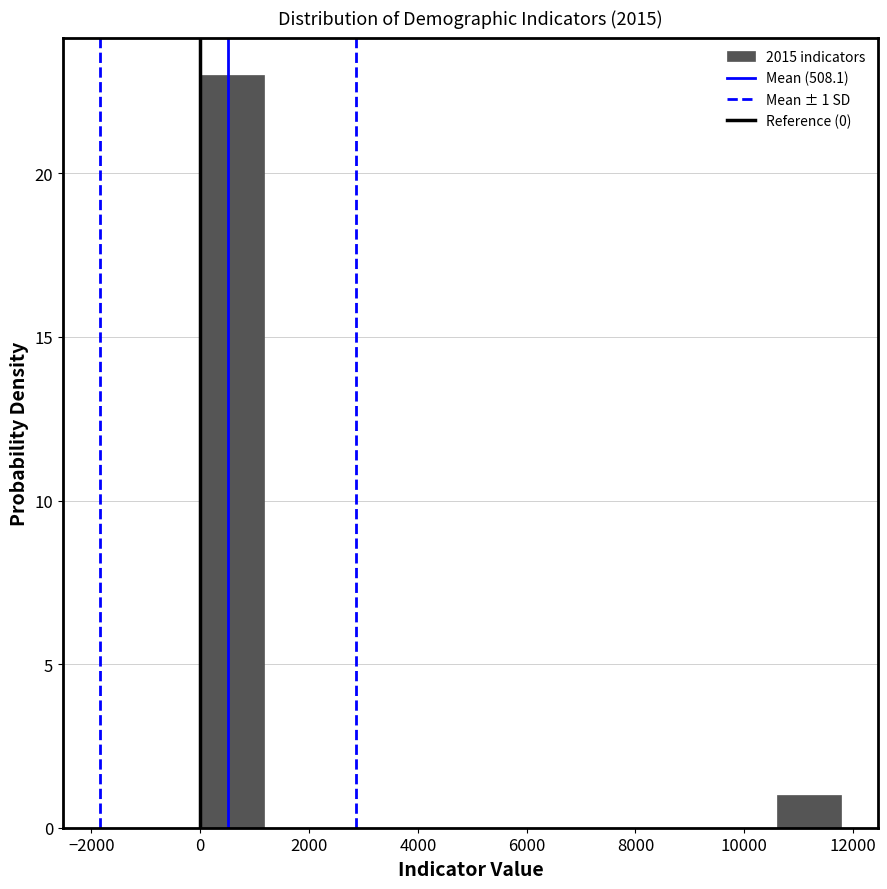

Over which range of the x-axis is the bar tallest?

0 to 1200